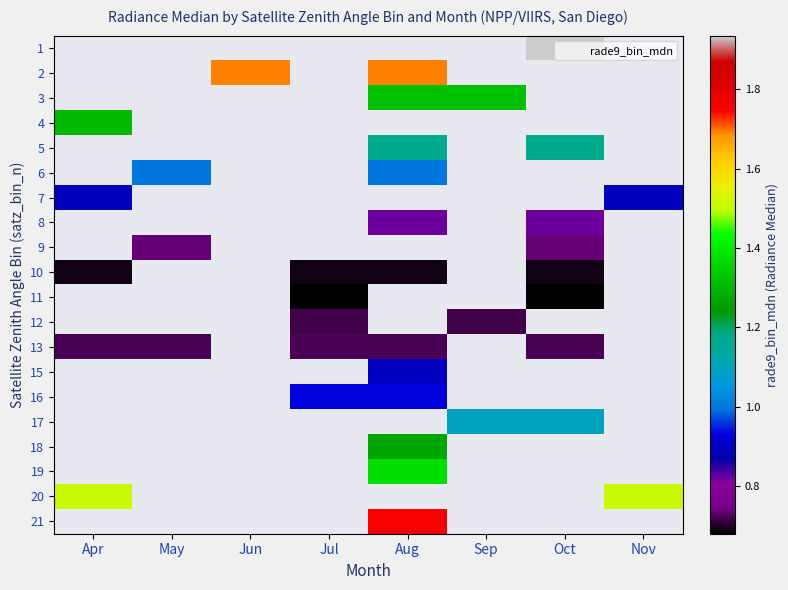

Is the value of 9 at Aug greater than the value of 7 at Apr?

No